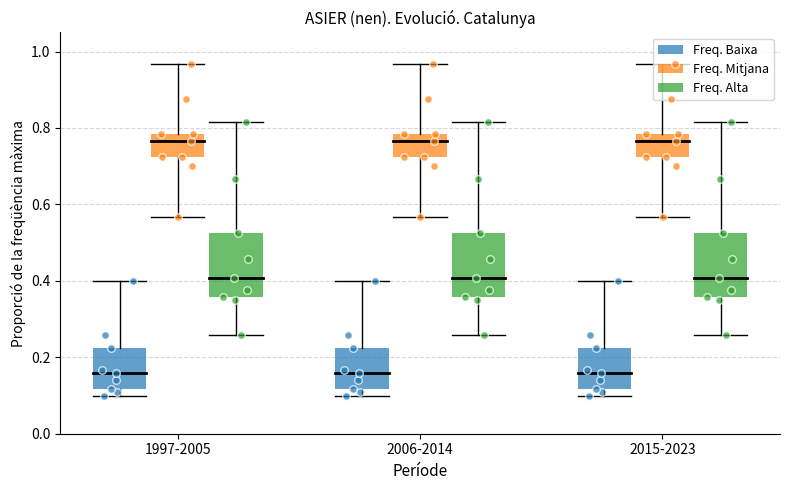

What are all the series names shown in the legend?

Freq. Baixa, Freq. Mitjana, Freq. Alta